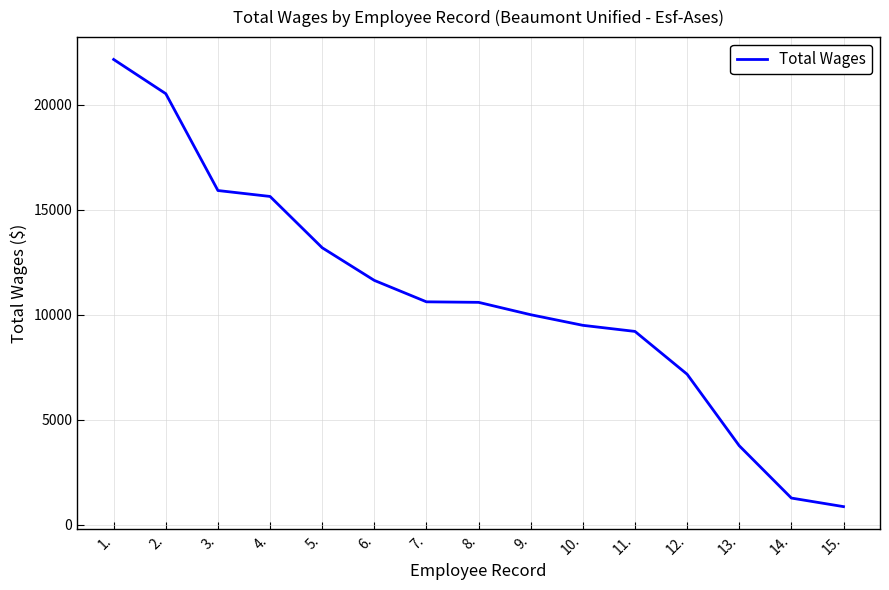

What is the greatest value displayed?

22151